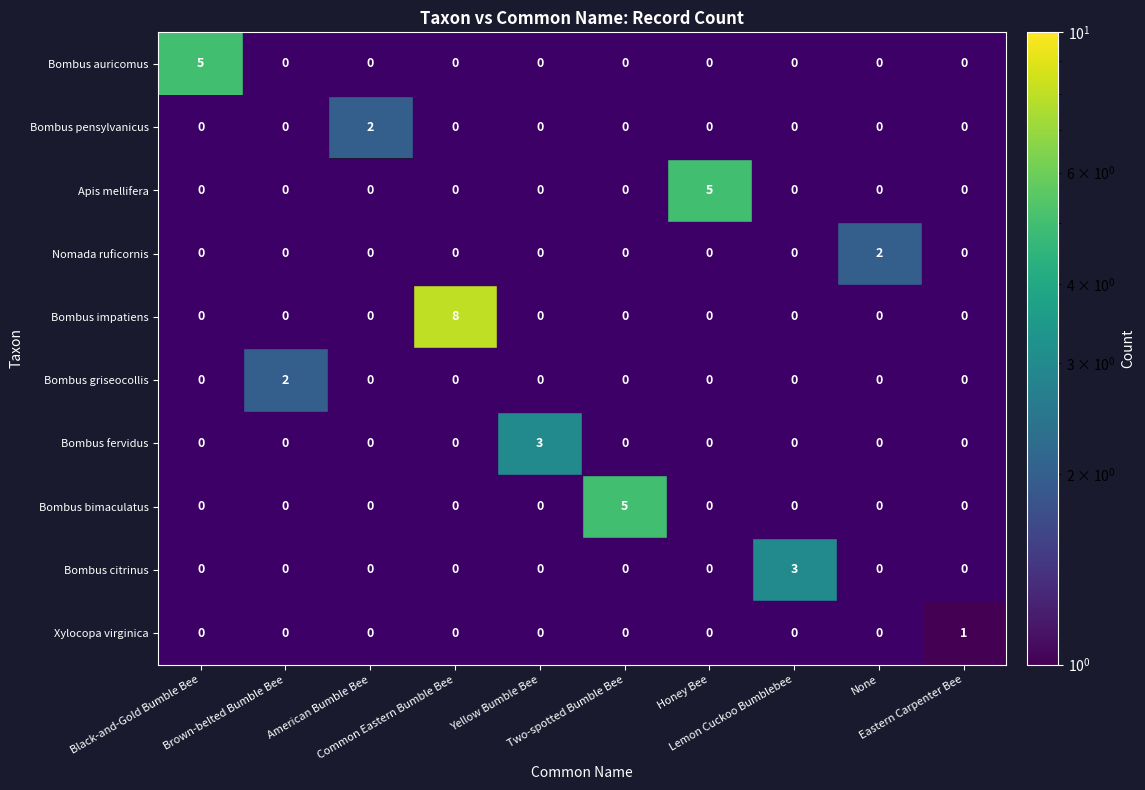

What is the difference between the maximum and minimum values in the Bombus impatiens series?

8